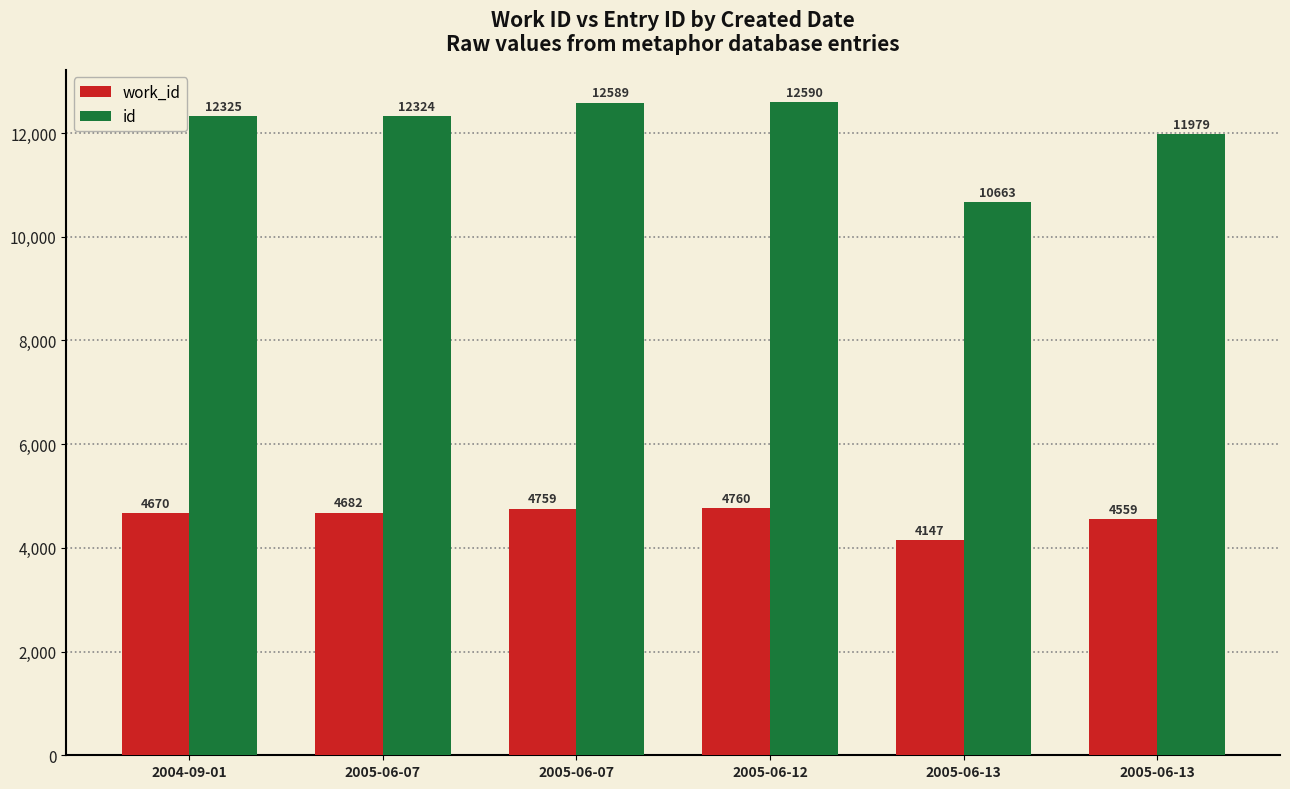

How many bars are there in total?

12